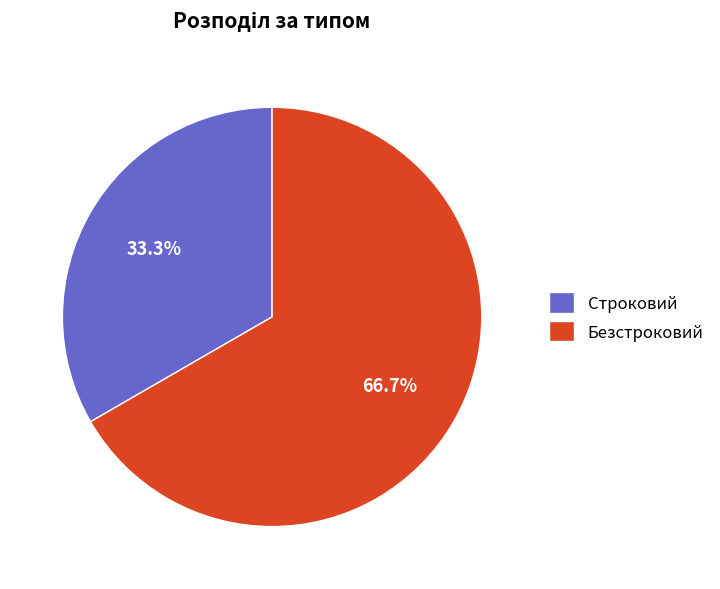

Which has a higher value, Безстроковий or Строковий?

Безстроковий